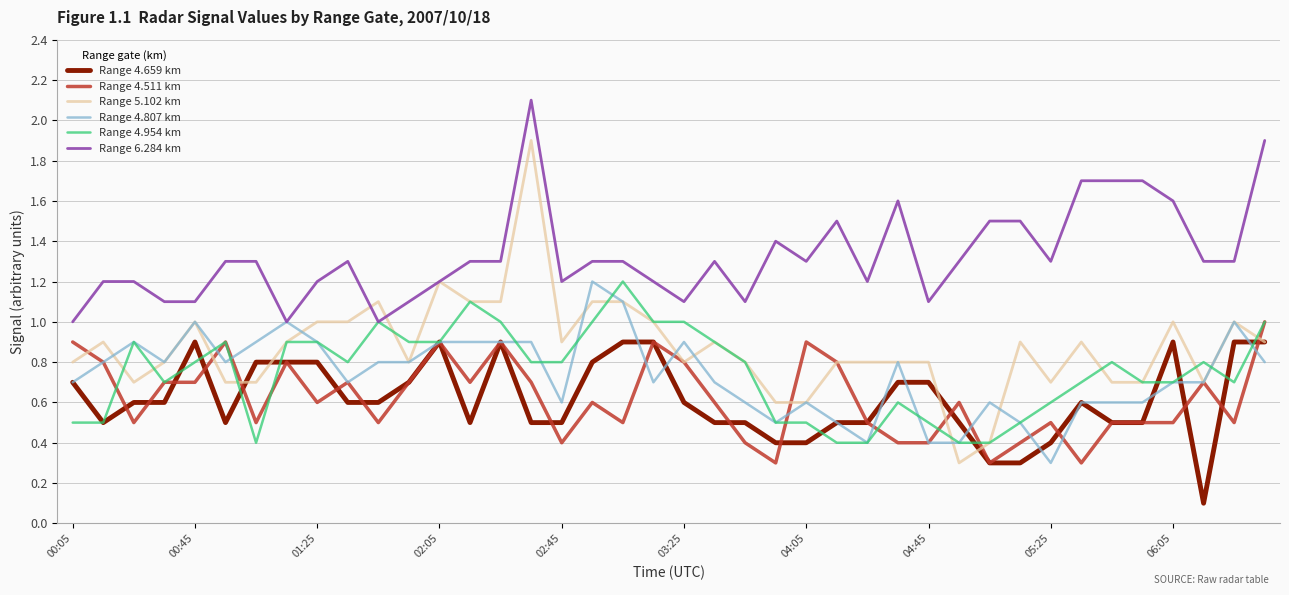

What is the greatest value displayed?

2.1